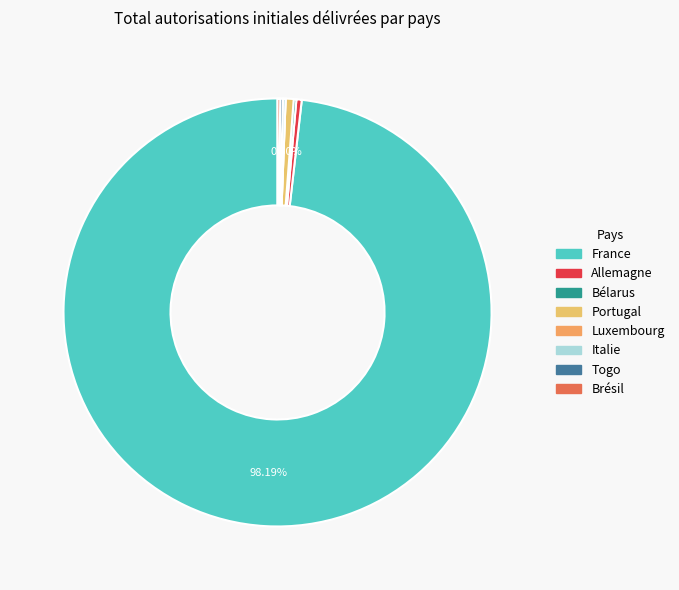

Which category accounts for the majority?

France